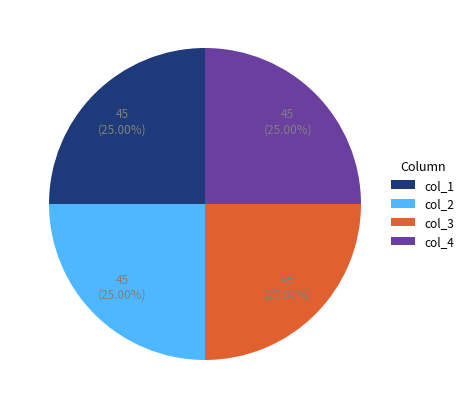

What is the ratio of the value at col_1 to the value at col_4?

1.0